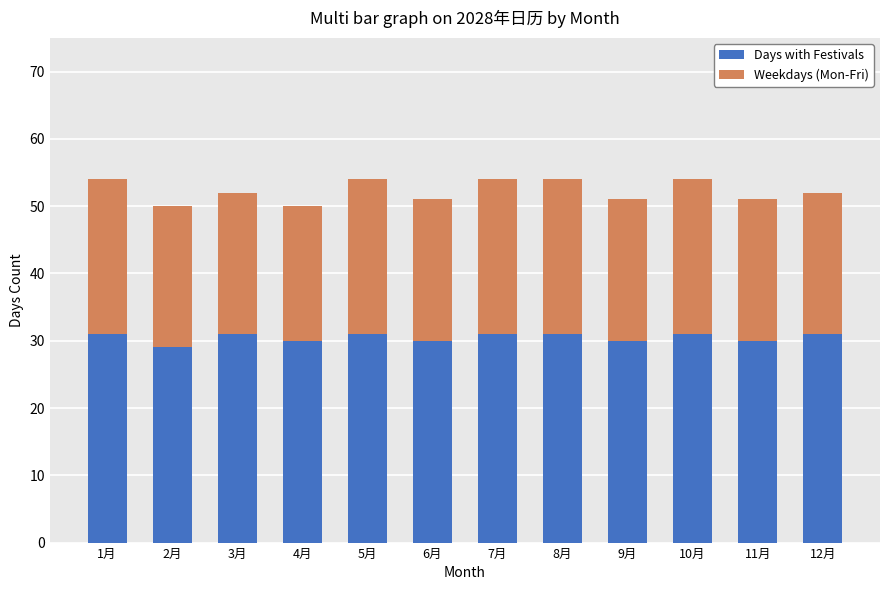

What is the value of the Days with Festivals bar at the 7th from the left?

31